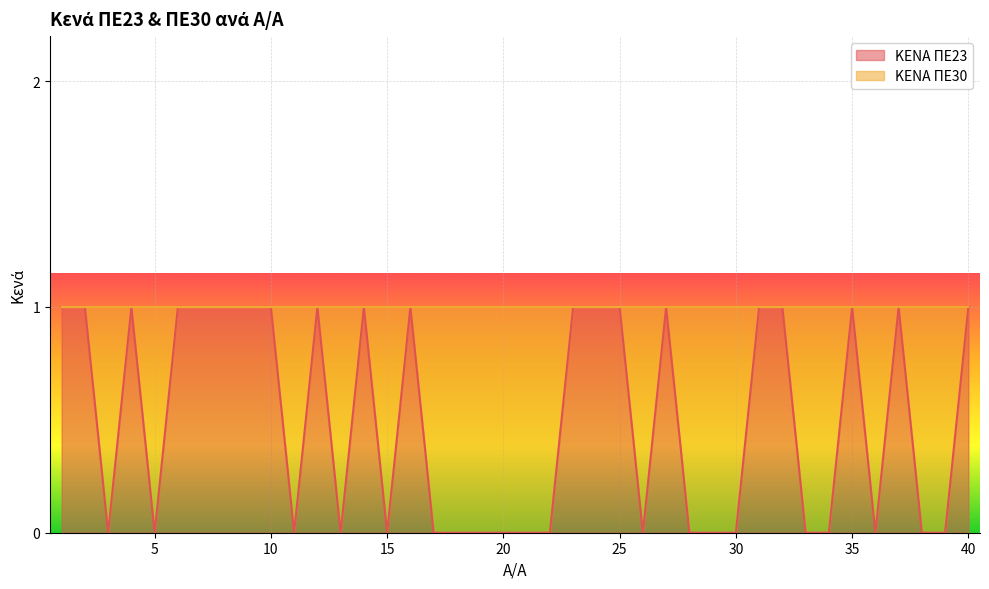

Rank the categories by value from highest to lowest.

1, 2, 4, 6, 7, 8, 9, 10, 12, 14, 16, 23, 24, 25, 27, 31, 32, 35, 37, 40, 3, 5, 11, 13, 15, 17, 18, 19, 20, 21, 22, 26, 28, 29, 30, 33, 34, 36, 38, 39